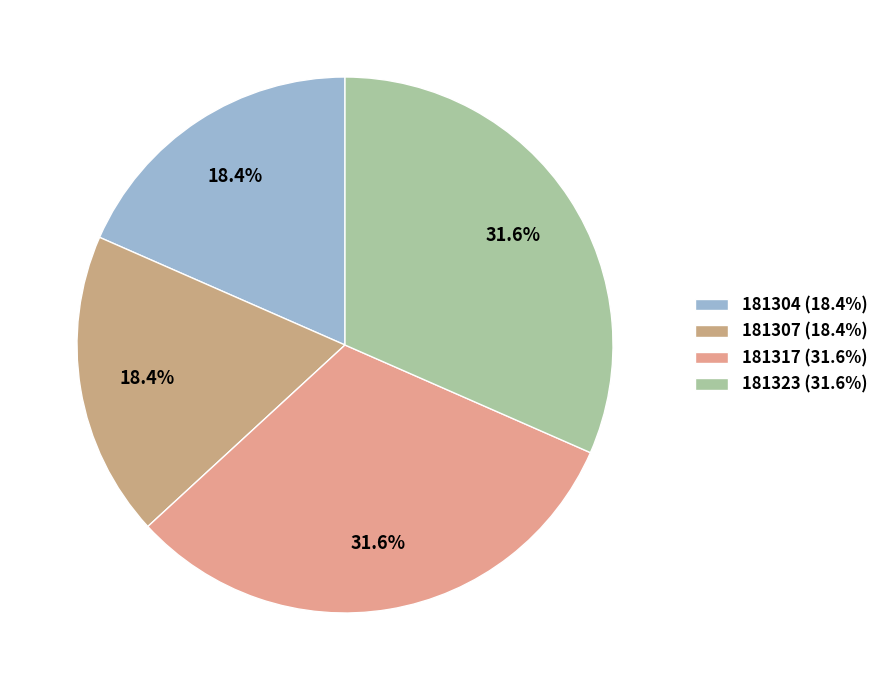

Between 181307 and 181317, which is larger?

181317